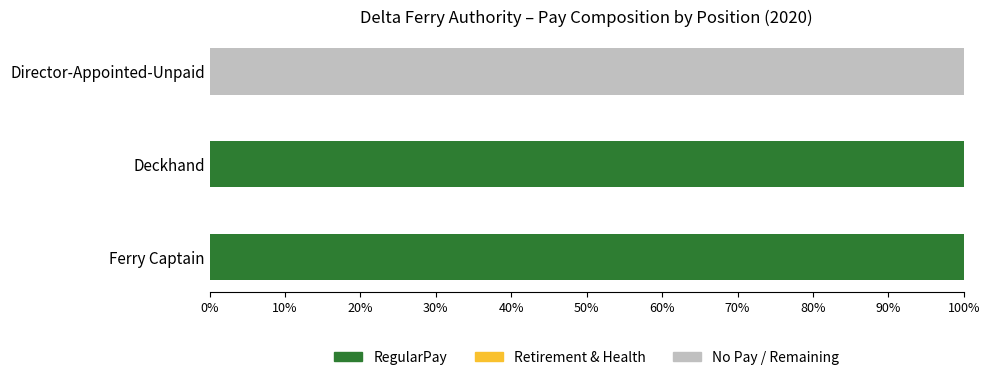

What is the total value across all series at Ferry Captain?

100